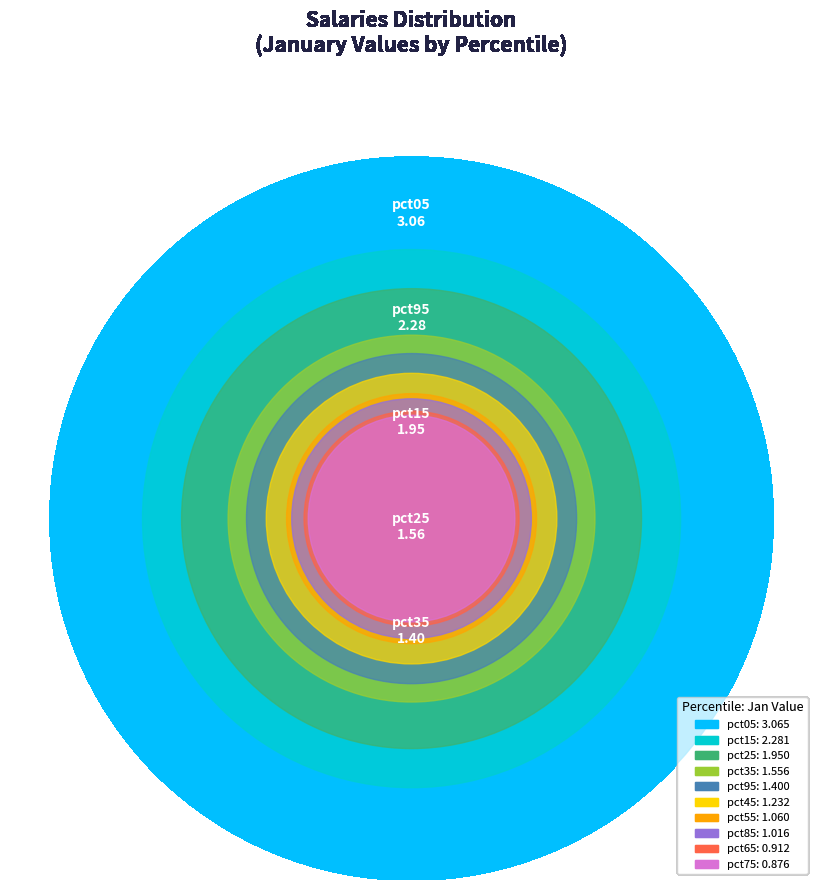

To the nearest percent, what portion does pct35 represent?

10%